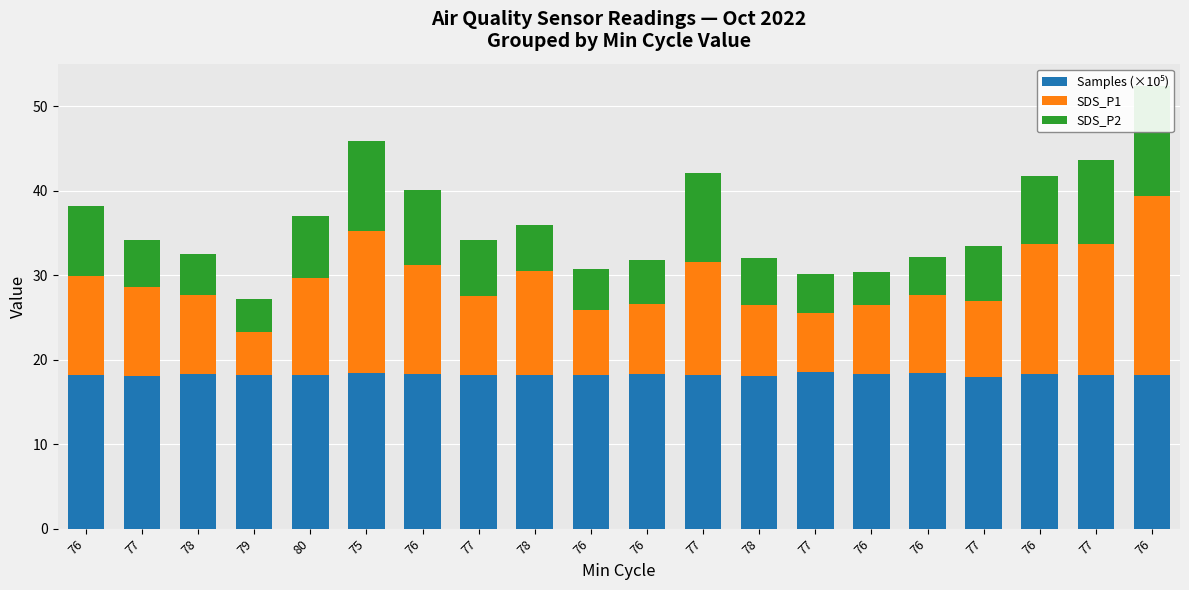

Which category has the lowest value across all series?

79